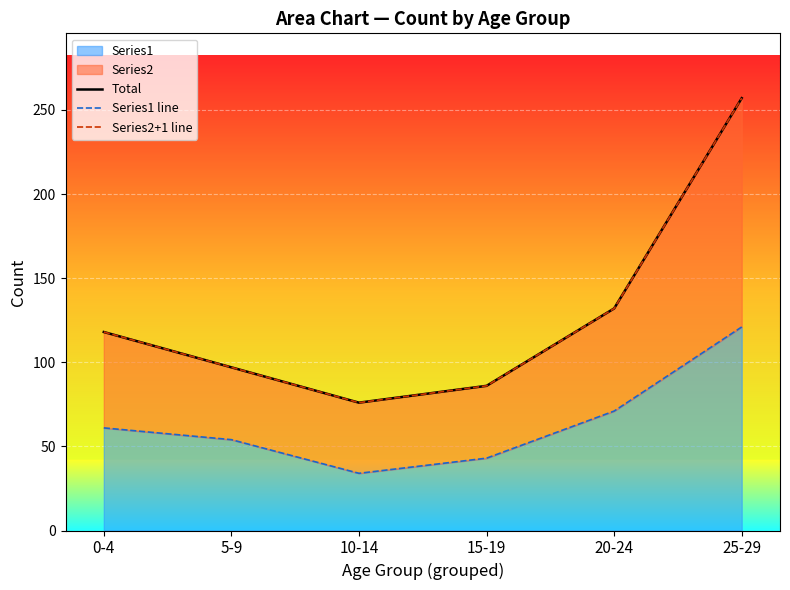

What position from the right is 10-14?

4